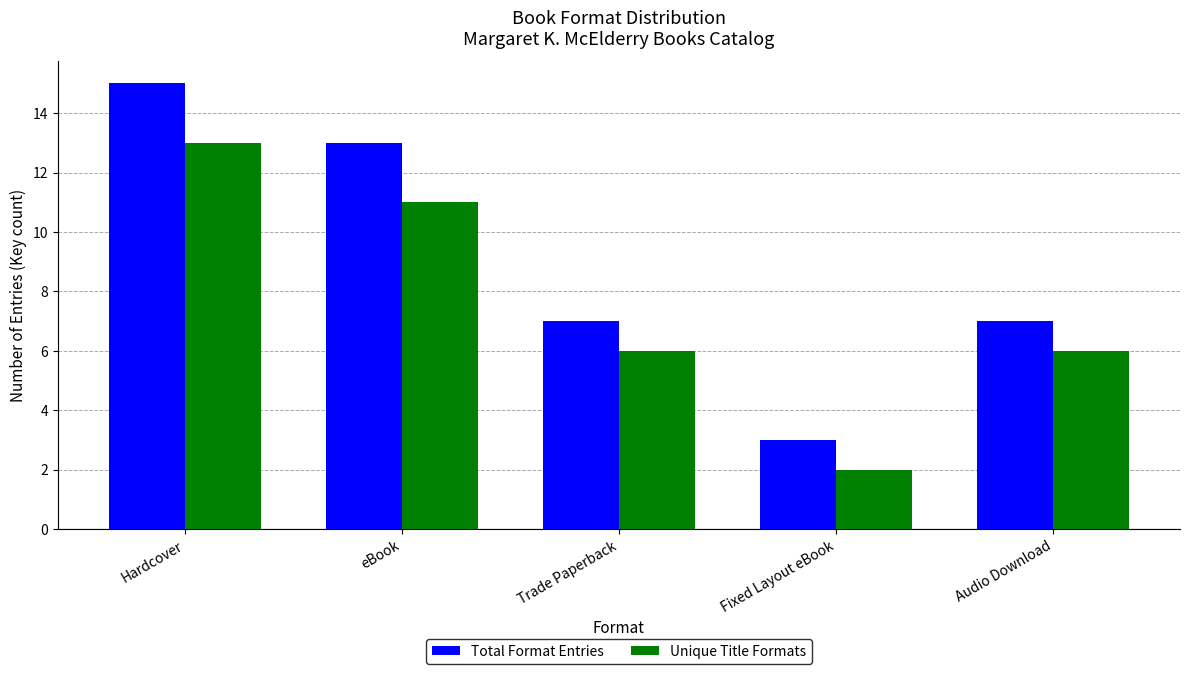

What is the difference between the second highest and minimum values in the Total Format Entries series?

10